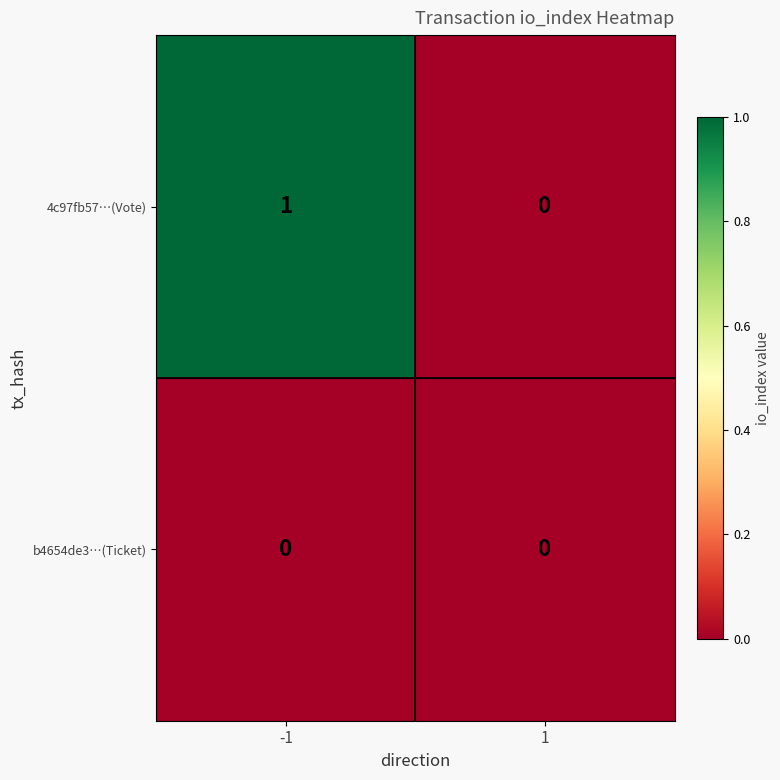

Reading left to right, transcribe all the data shown in this chart.

4c97fb57…(Vote): -1=1	1=0
b4654de3…(Ticket): -1=0	1=0